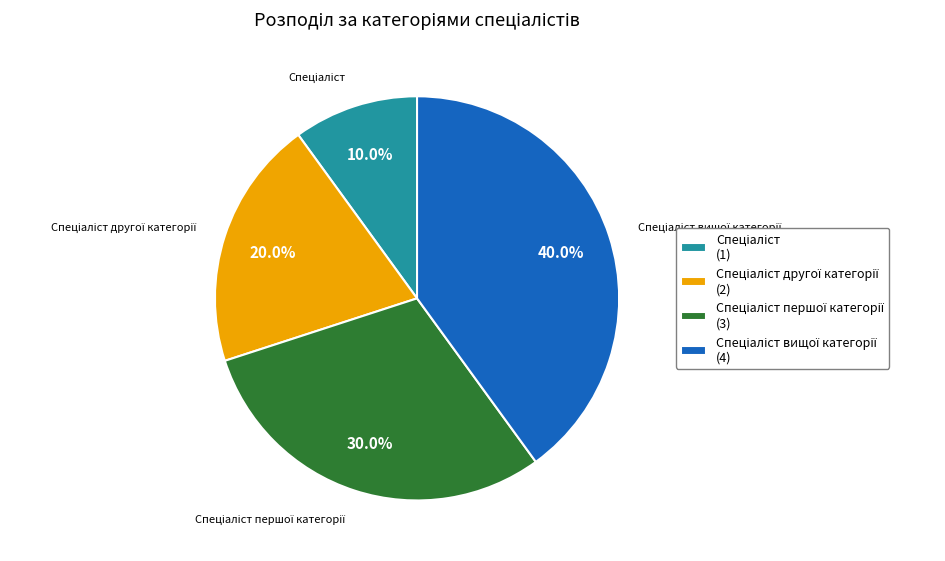

Is there a majority slice in this chart?

No